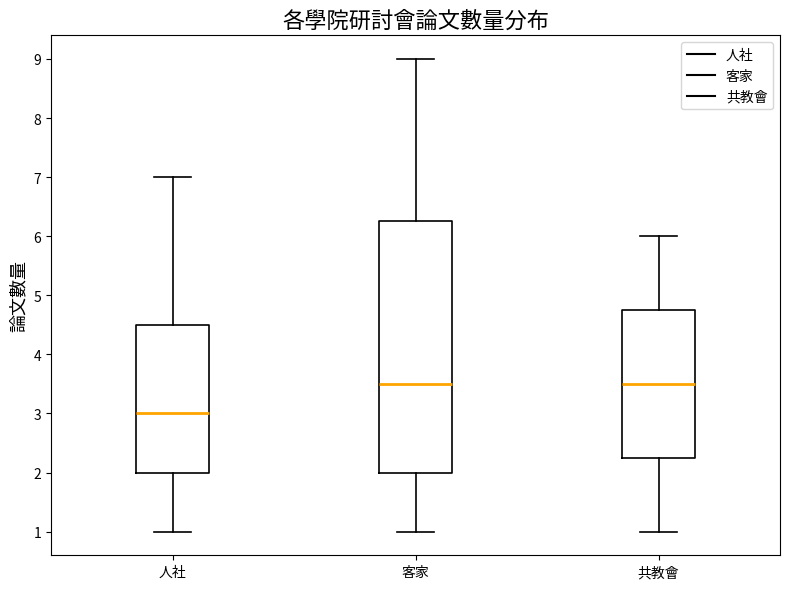

Where does the upper whisker of the box for 共教會 end on the y-axis? The values are not printed on the chart, so give them approximately, as read against the axis.

6.0